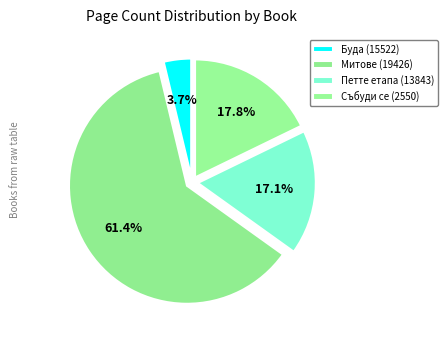

True or false: Събуди се (2550) accounts for 3% of the total.

False